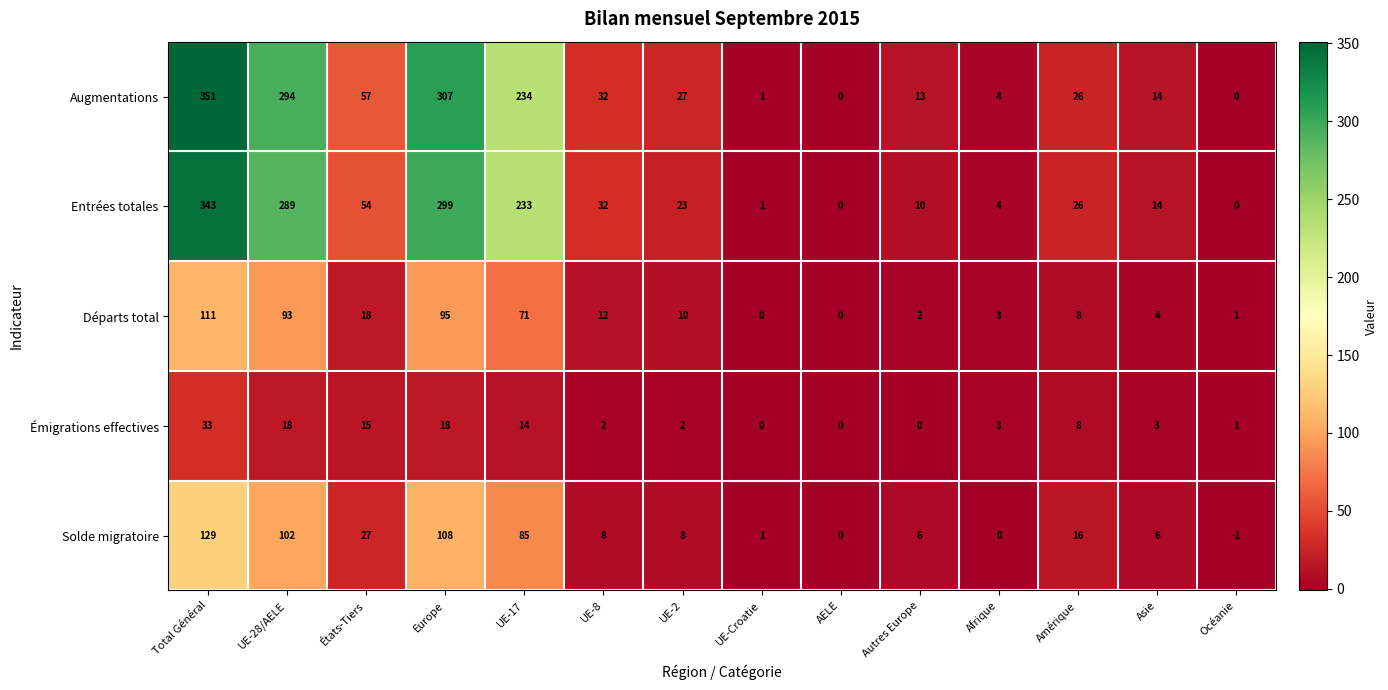

Count the number of data series in this chart.

5